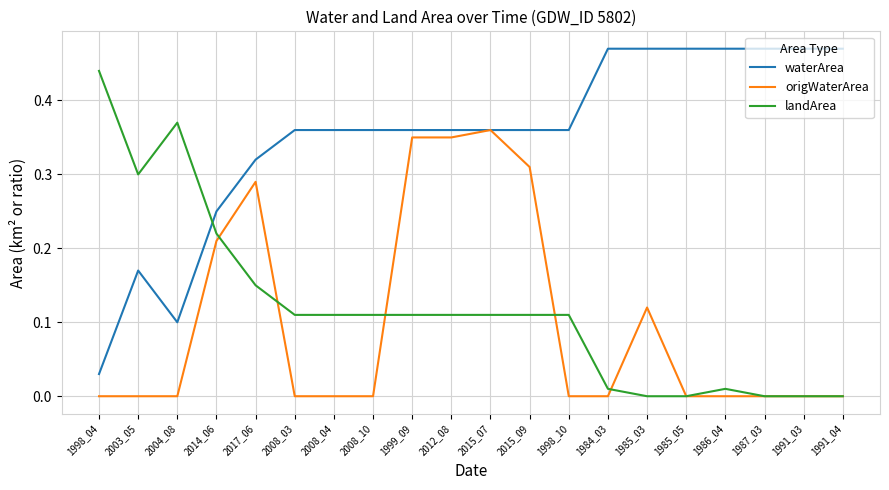

Rank the series by their maximum value, from lowest to highest.

origWaterArea, landArea, waterArea